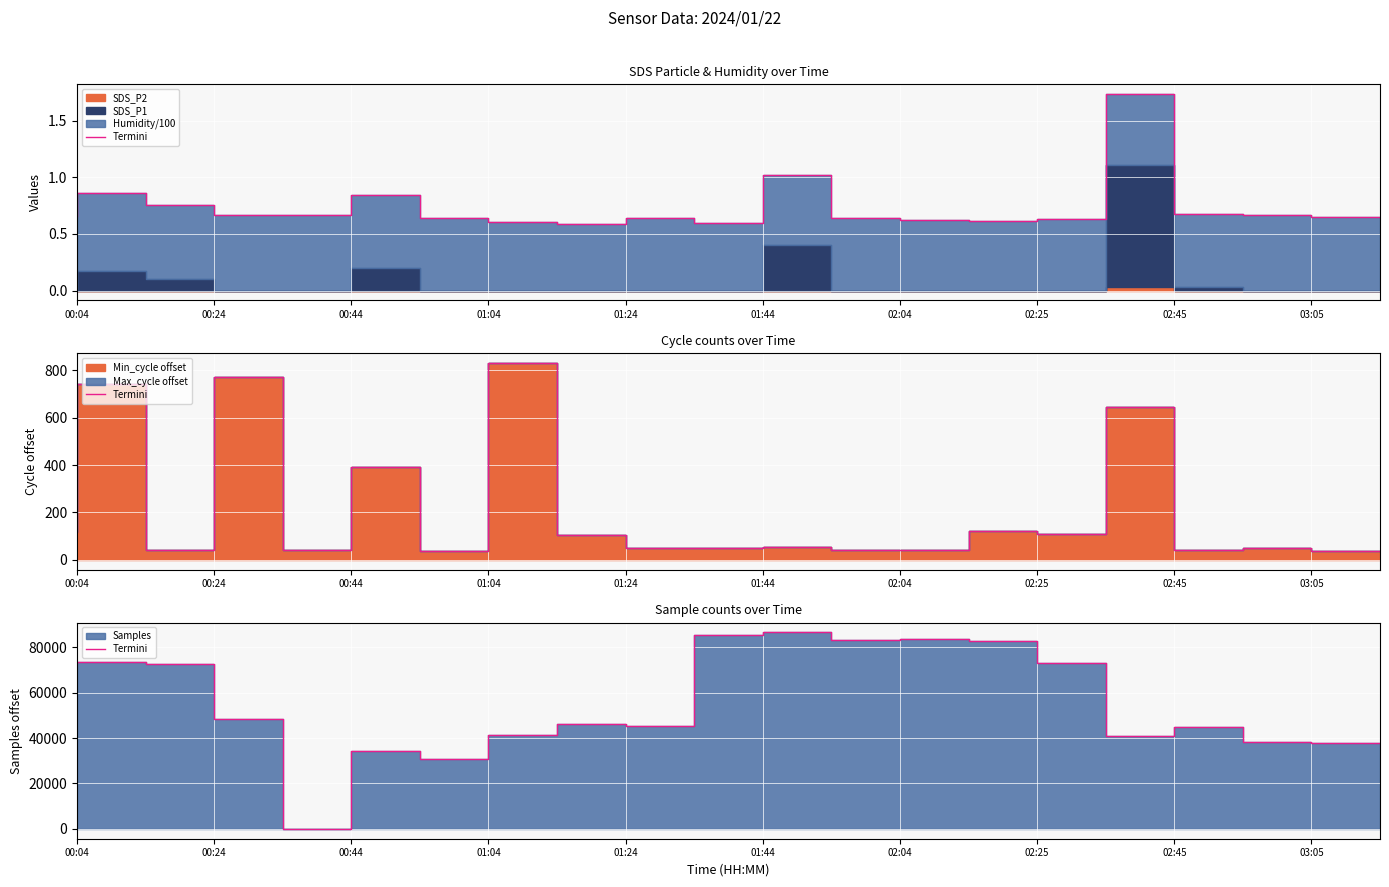

Which category has the highest value across all series?

11